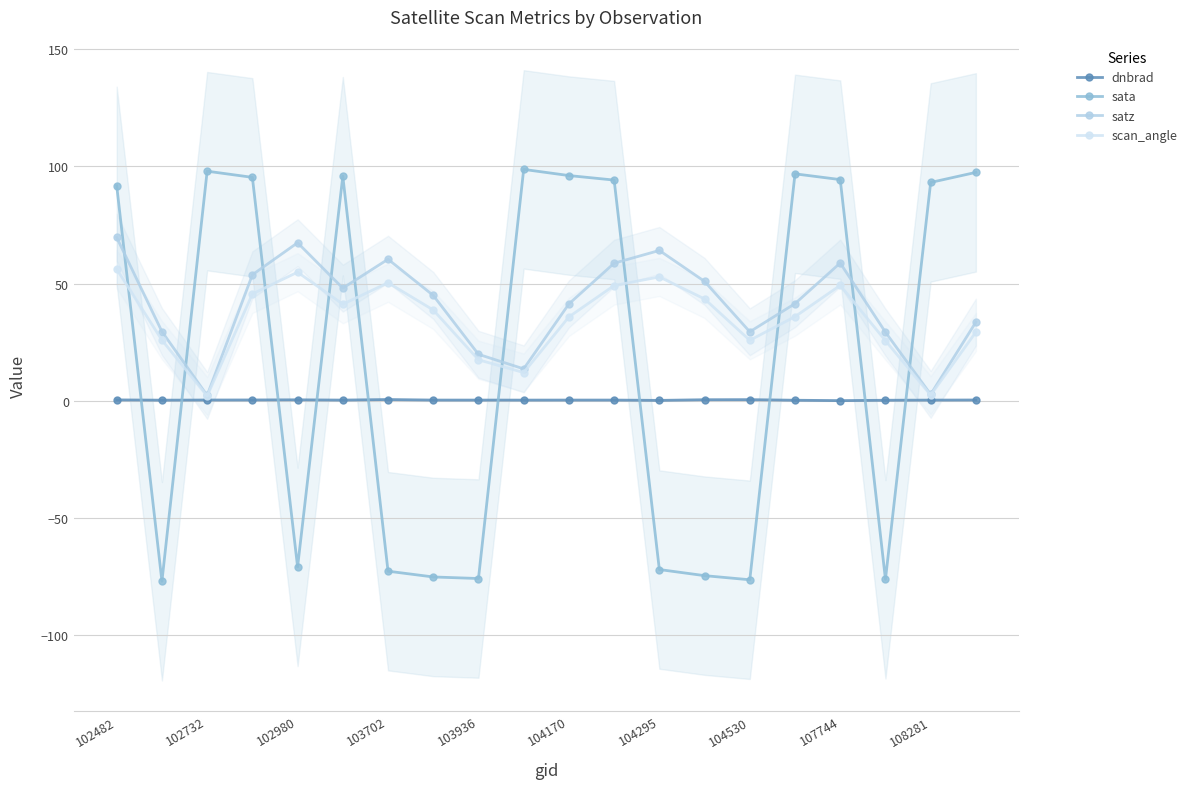

Which series has the largest range (max minus min)?

sata